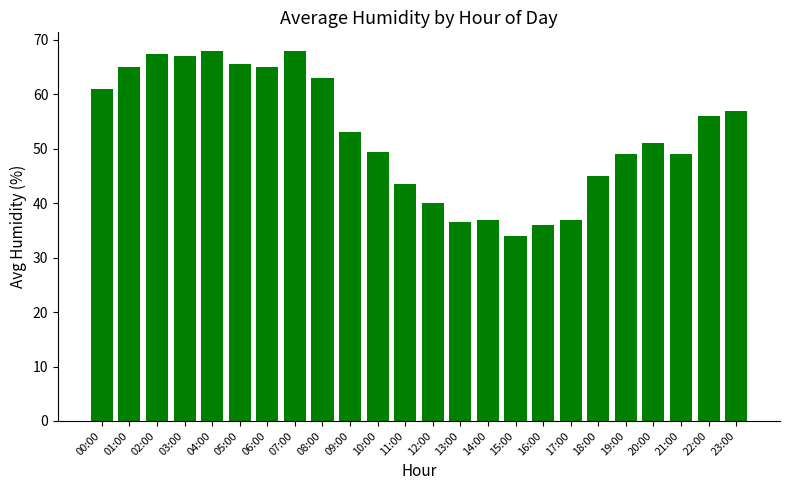

What is the label of the 17th bar from the right?

07:00